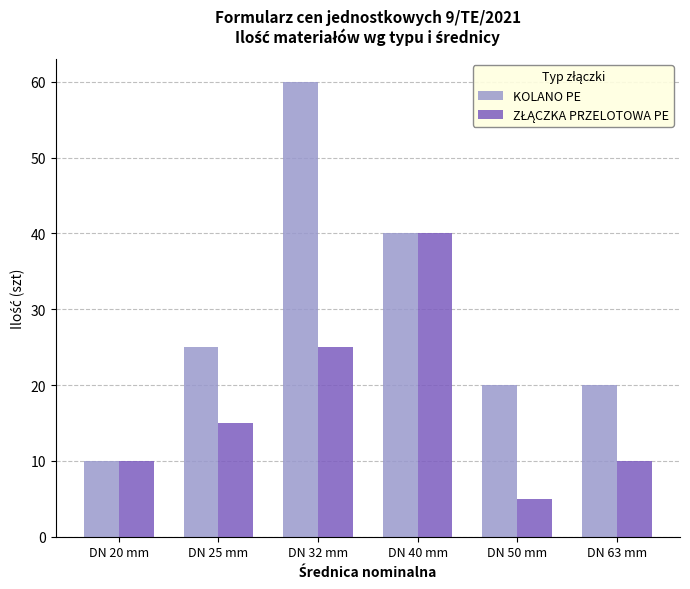

At which category is the sum across all series the highest?

DN 32 mm